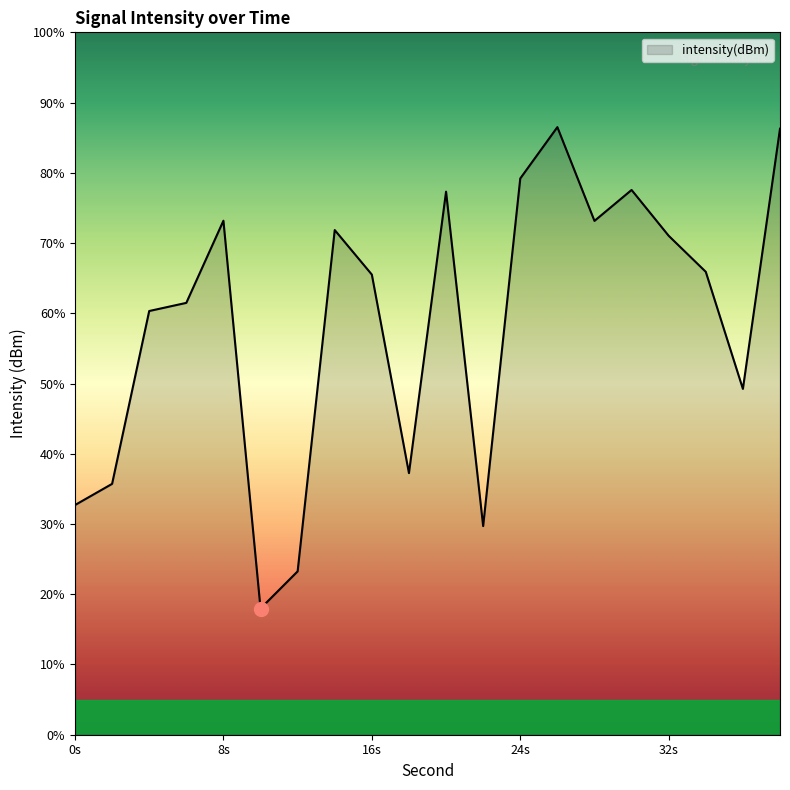

How many data points are above -130?

9